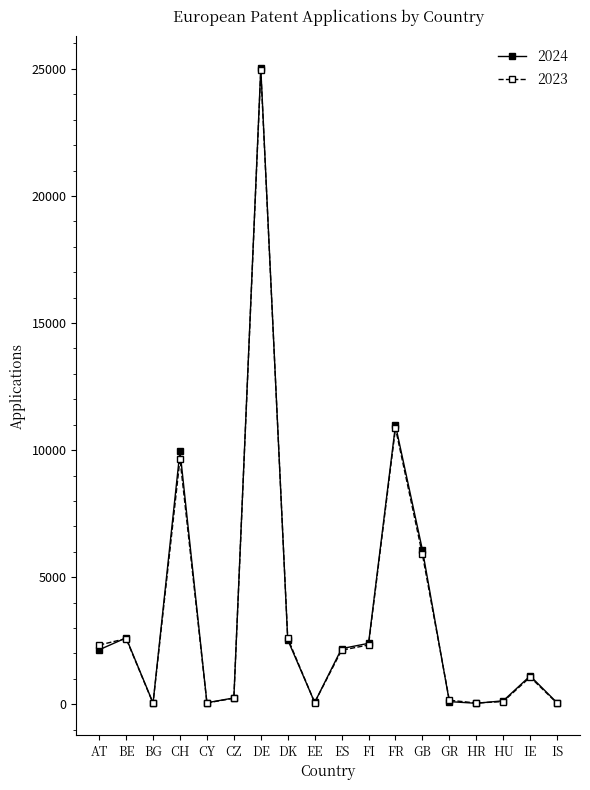

Where is 2023 nearest to the value 12491?

FR